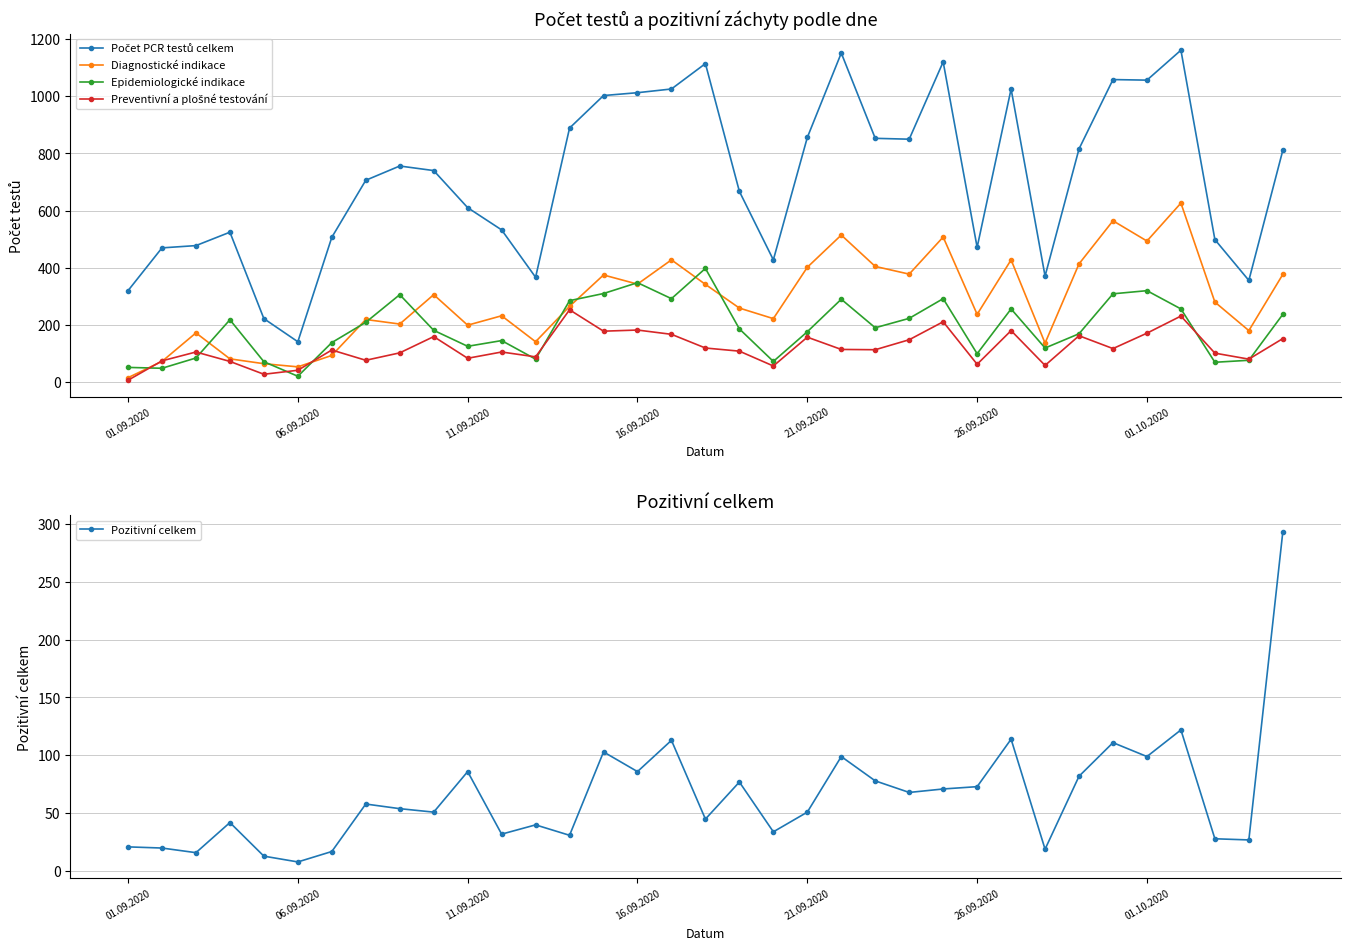

What is the highest value of the Pozitivní celkem series?

293